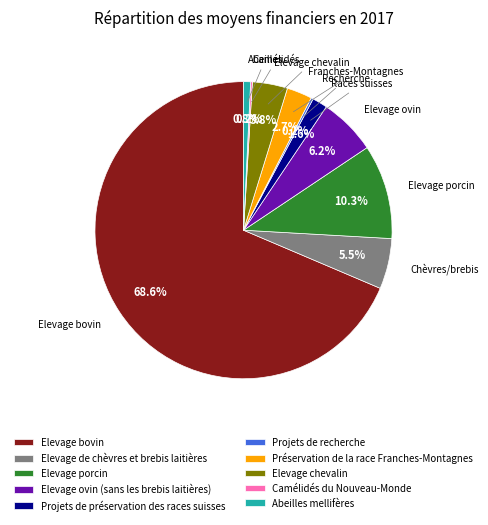

Which slice is the largest?

Elevage bovin